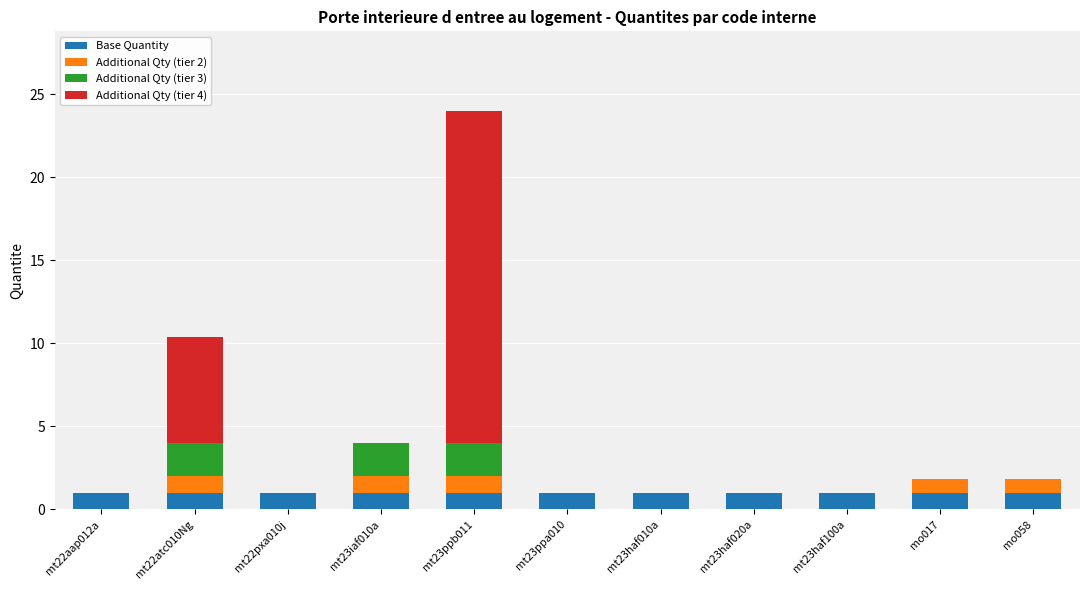

What is the maximum value for Base Quantity?

1.0